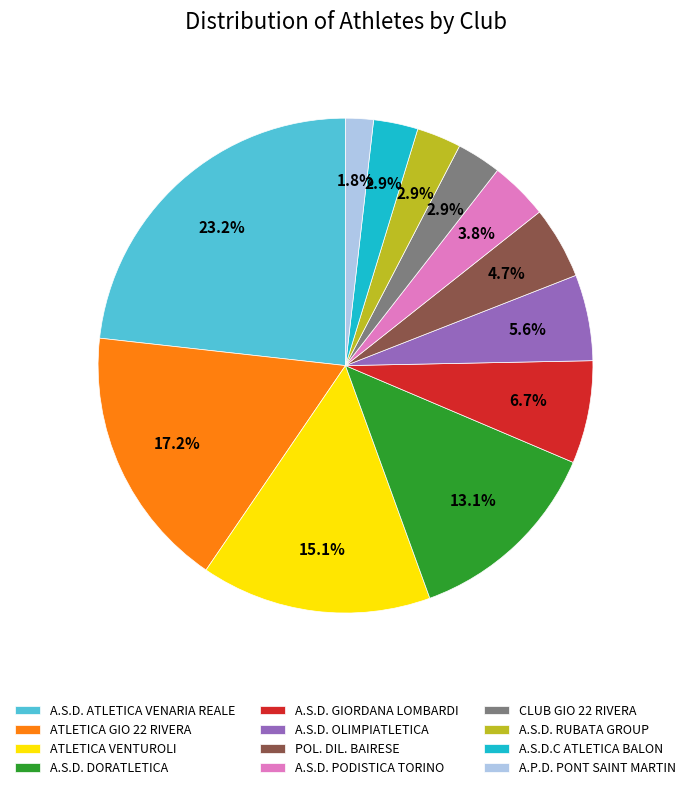

To the nearest percent, what percentage of the pie is A.S.D. GIORDANA LOMBARDI?

7%